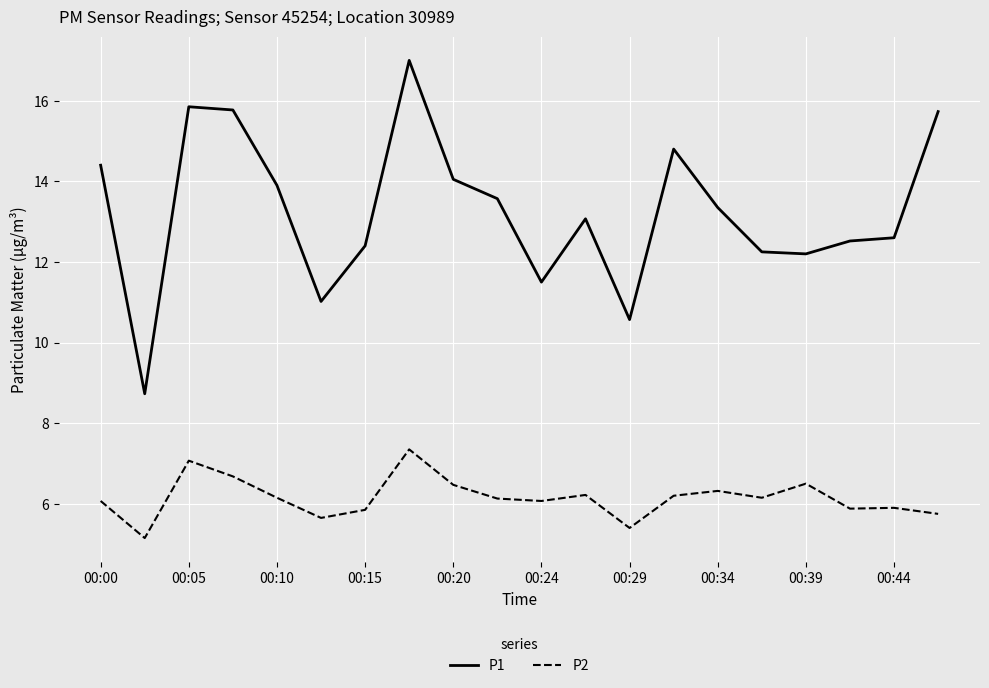

Which series has the widest spread of values?

P1